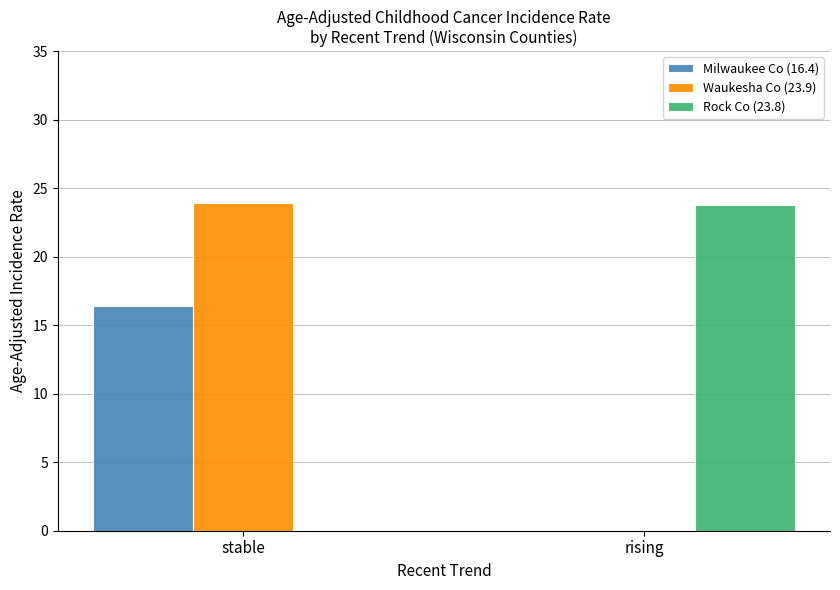

Is the value of Waukesha Co (23.9) at stable greater than the value of Milwaukee Co (16.4) at stable?

Yes